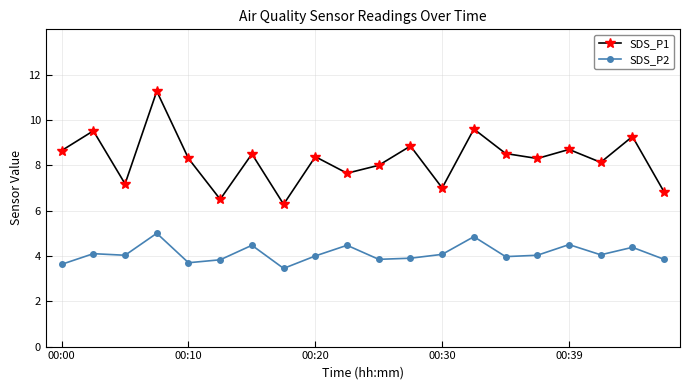

True or false: SDS_P1 and SDS_P2 intersect in this chart.

False